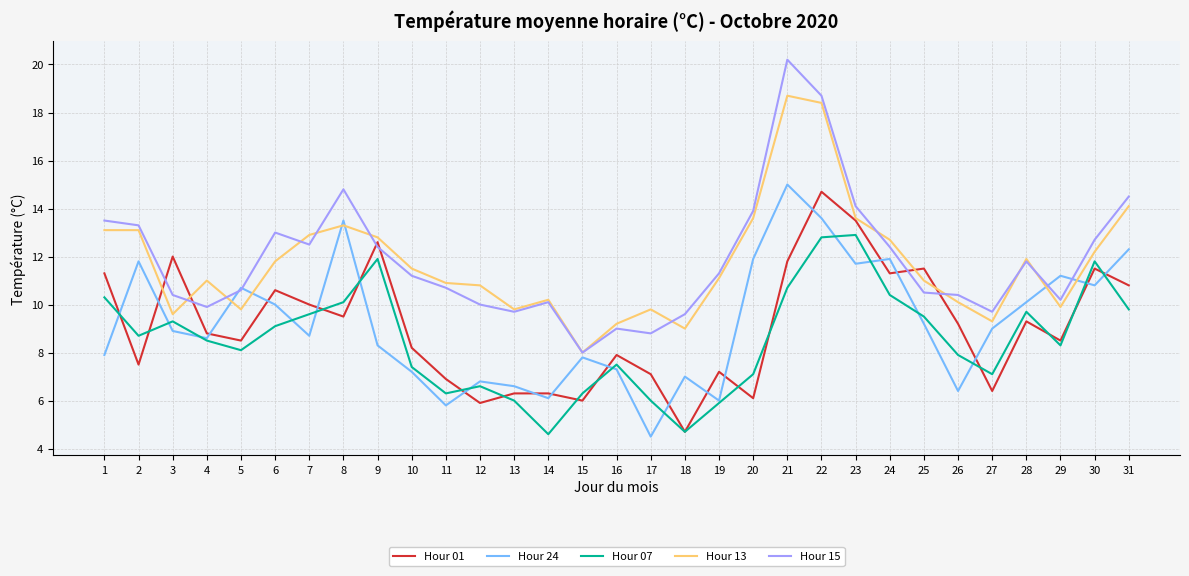

Which series has the largest range (max minus min)?

Hour 15